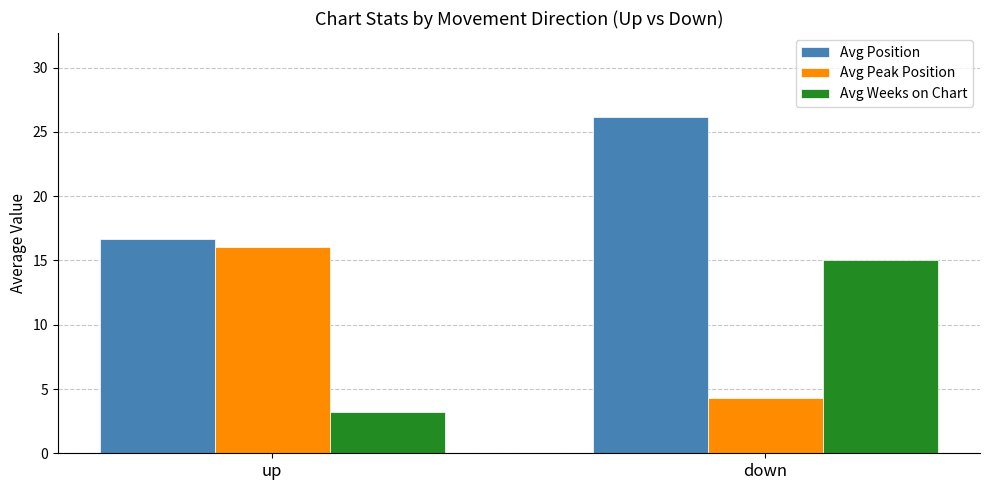

How many bars are there in total?

6